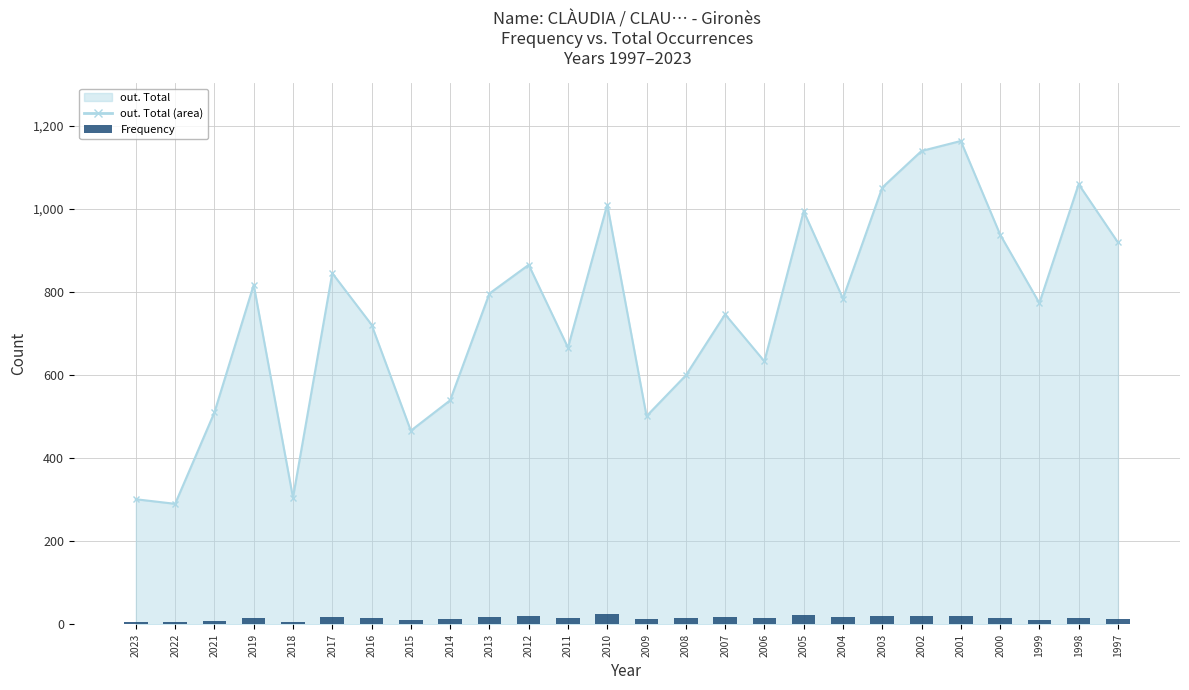

The value at 2016 is 7. True or false?

False